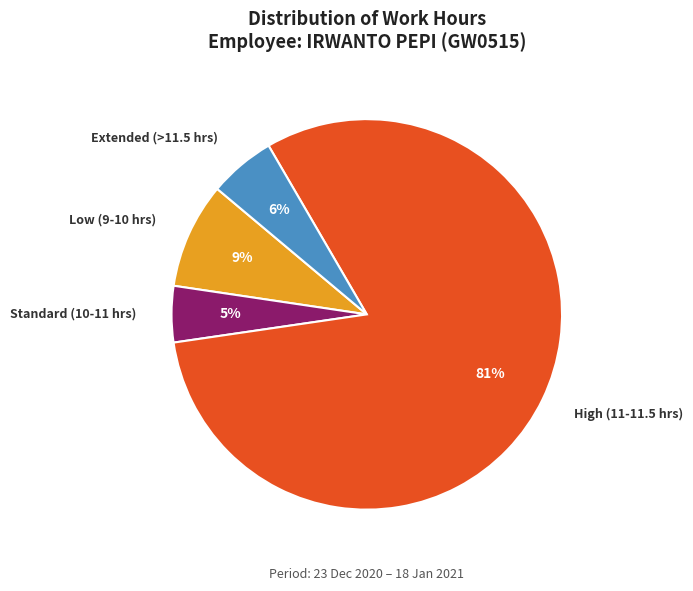

What is the ratio of the value at Standard (10-11 hrs) to the value at Extended (>11.5 hrs)?

0.8